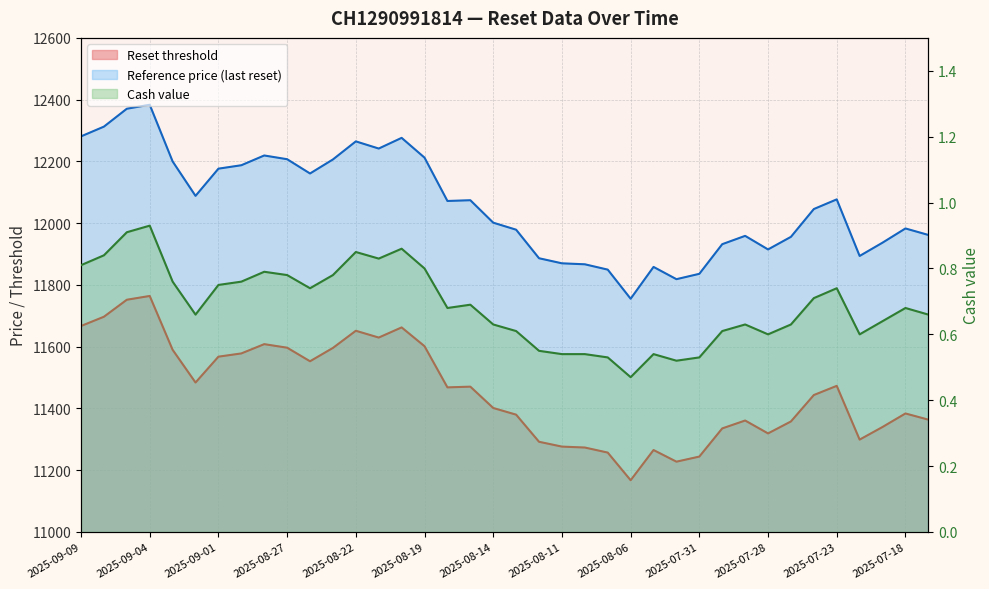

Which label corresponds to the smallest value in the chart?

2025-08-06